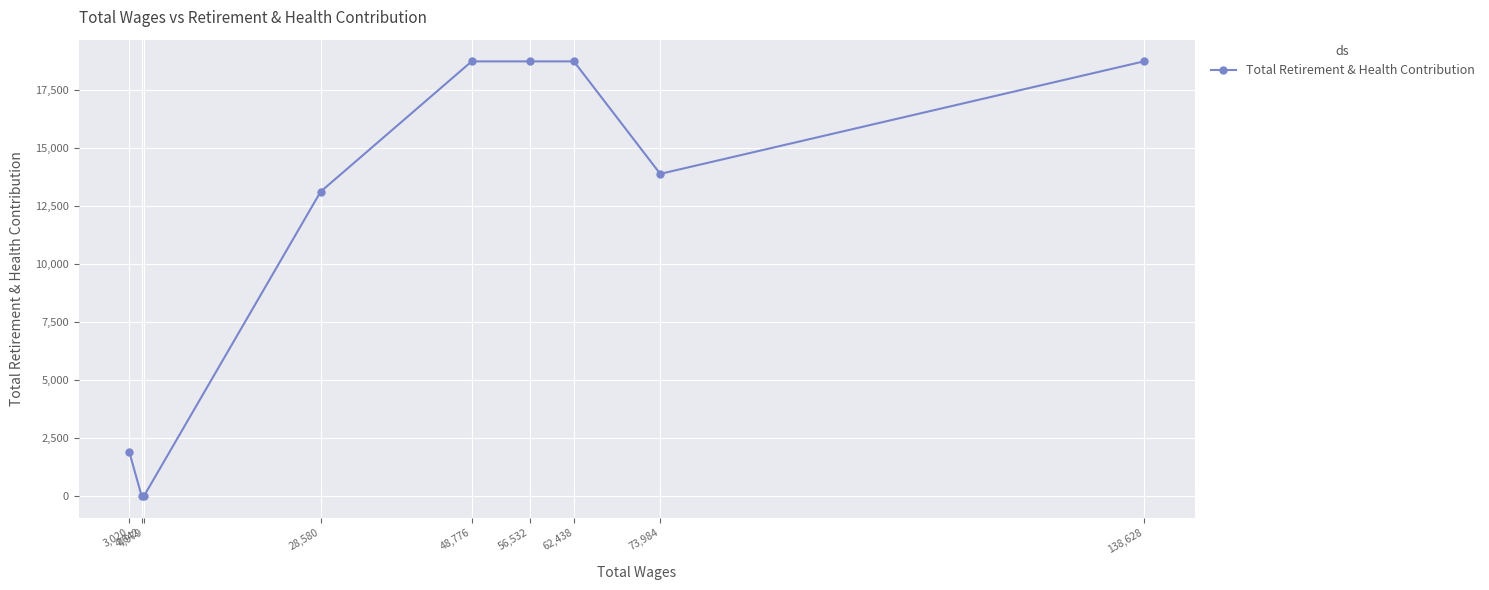

Reading left to right, extract all data points from this chart.

3,020=1871	4,642=0	4,979=0	28,580=13098	48,776=18711	56,532=18711	62,438=18711	73,984=13866	138,628=18711